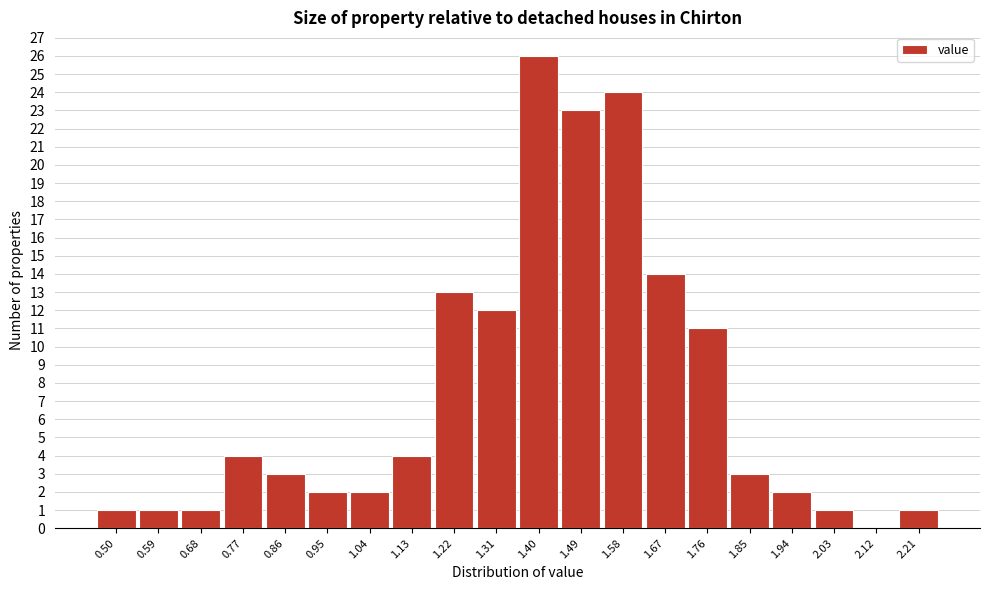

Reading left to right, what are all the values shown in this chart?

0.50=1	0.59=1	0.68=1	0.77=4	0.86=3	0.95=2	1.04=2	1.13=4	1.22=13	1.31=12	1.40=26	1.49=23	1.58=24	1.67=14	1.76=11	1.85=3	1.94=2	2.03=1	2.12=0	2.21=1